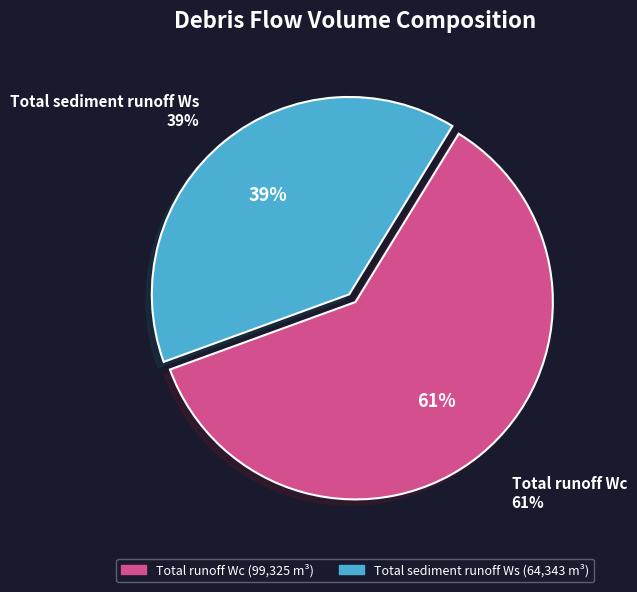

True or false: Total sediment runoff Ws accounts for 29% of the total.

False